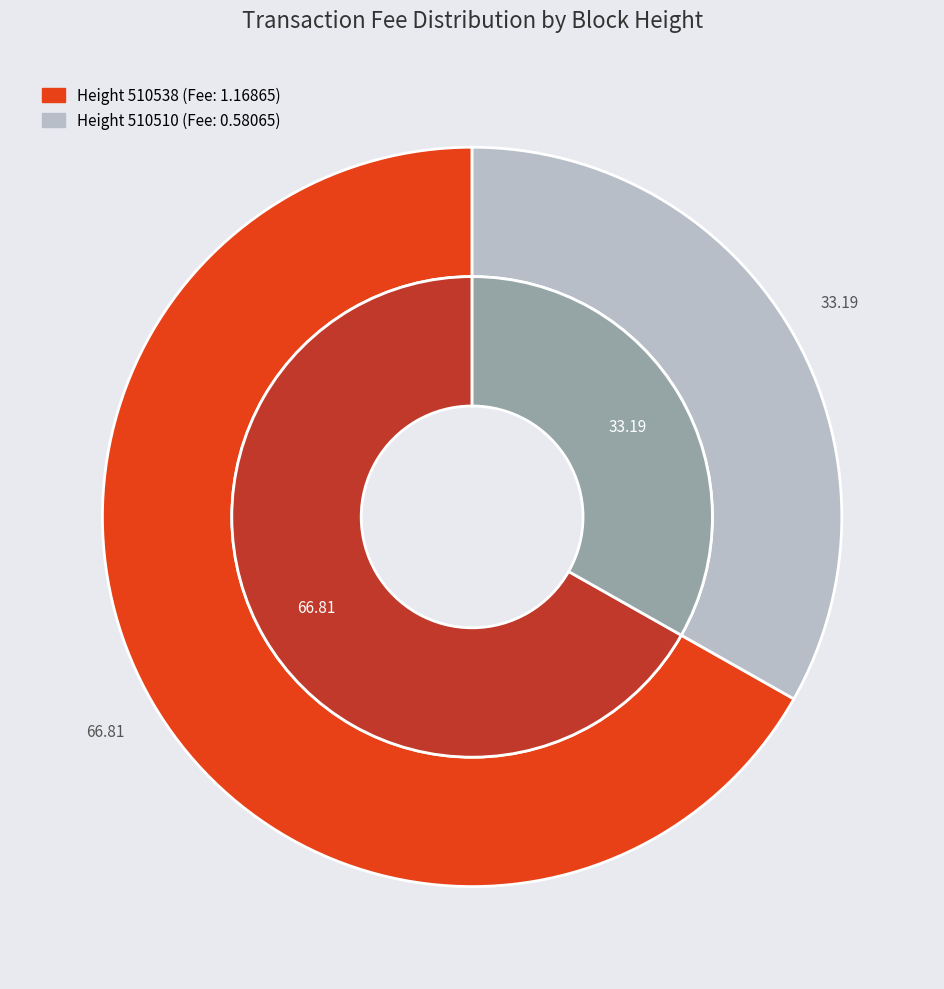

Which slice is the largest?

Height 510538